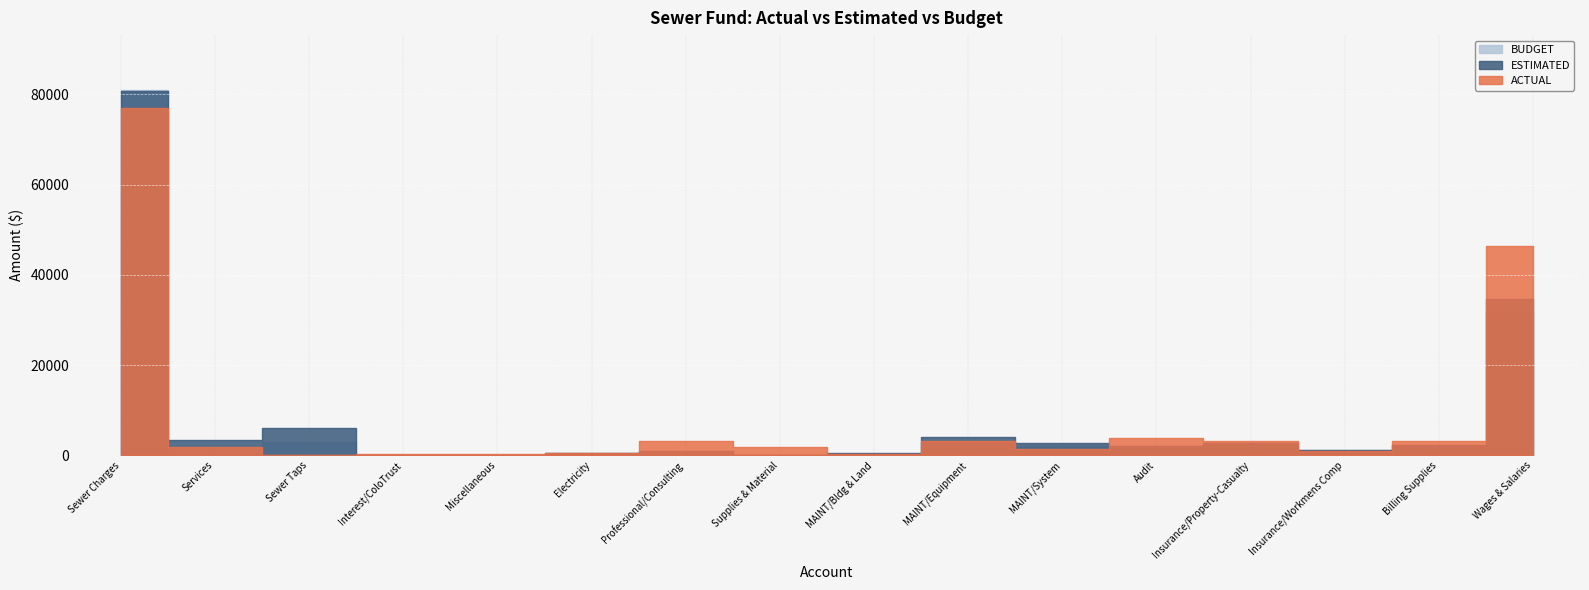

How many lines are shown in the chart?

3